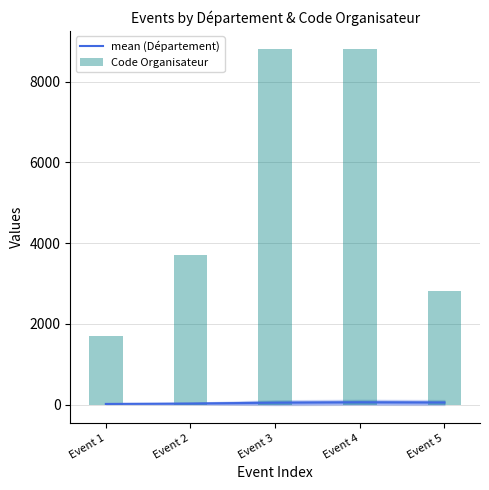

List the labels in order of mean (Département) value, largest first.

Event 4, Event 5, Event 3, Event 2, Event 1